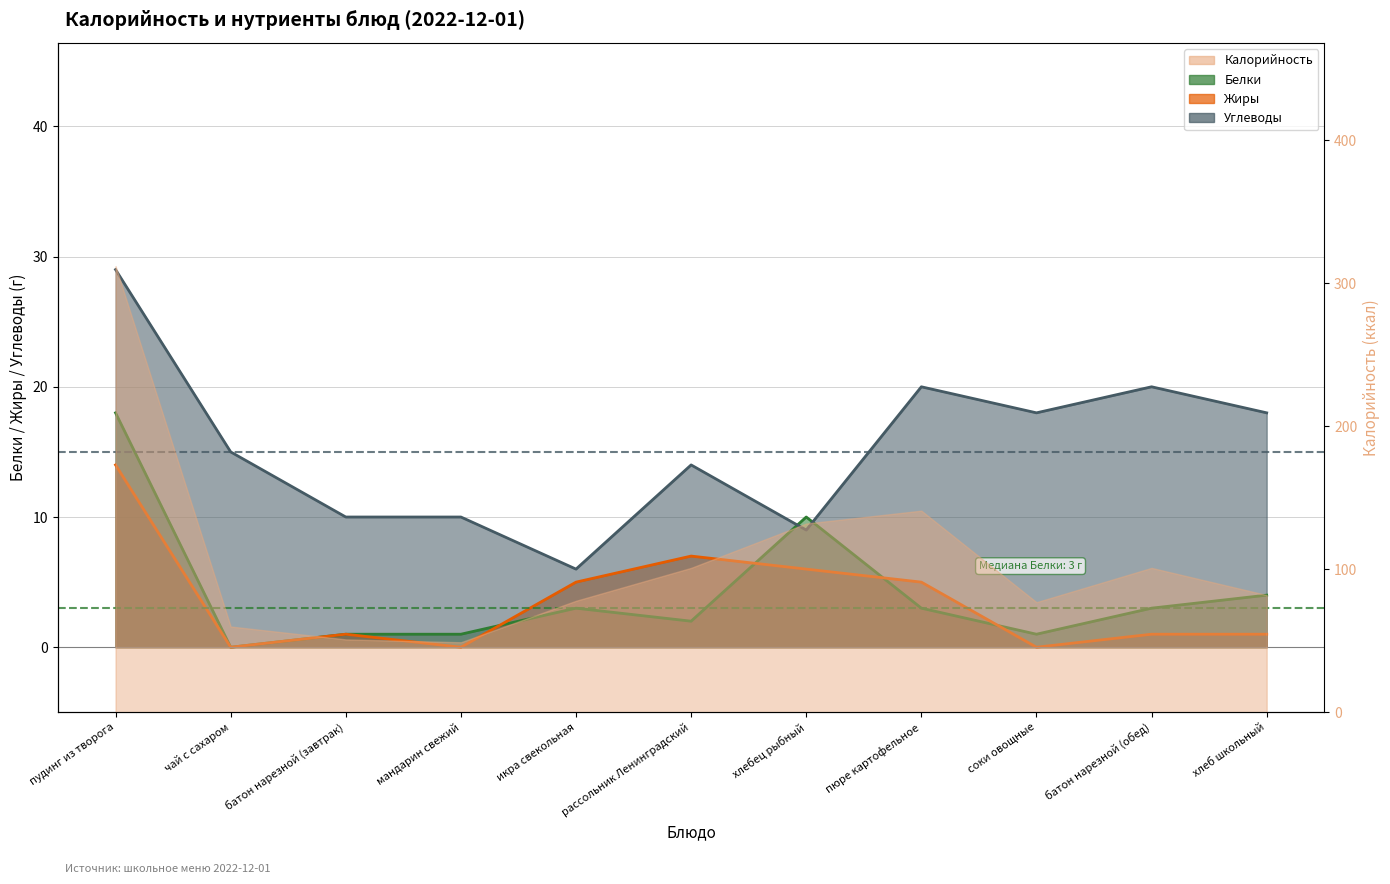

At хлебец рыбный, list the series in order from largest to smallest.

Белки, Углеводы, Жиры